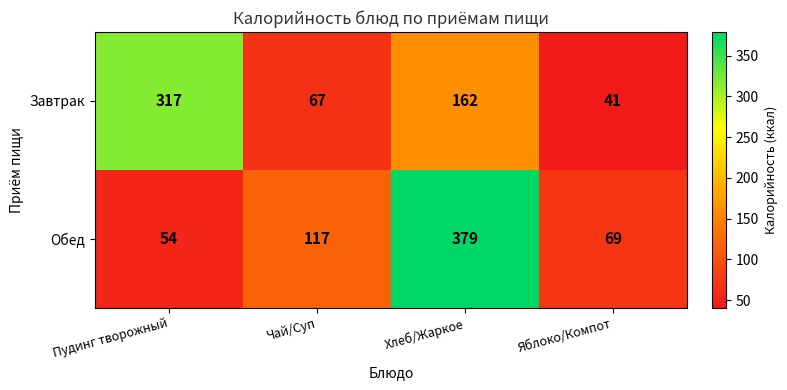

Which series has the largest range (max minus min)?

Обед